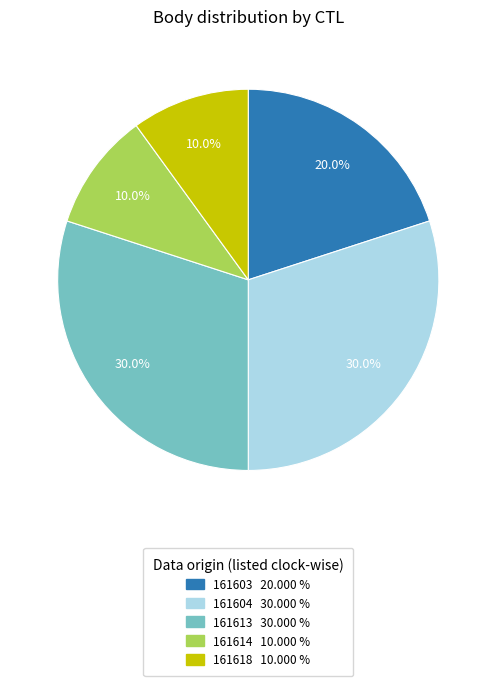

What percentage is NOT represented by 161618?

90.0%